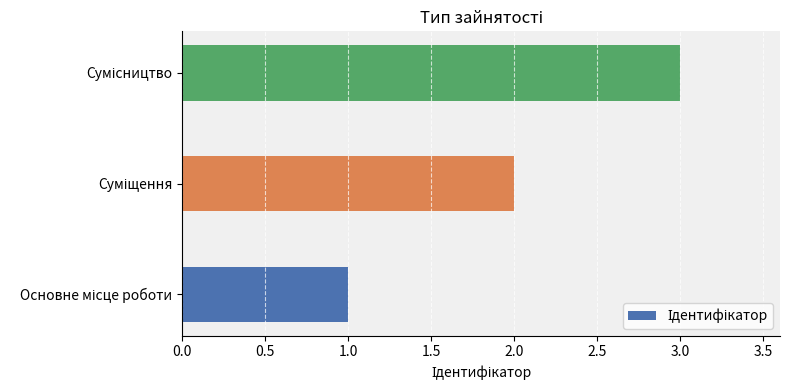

Count the number of data series in this chart.

1